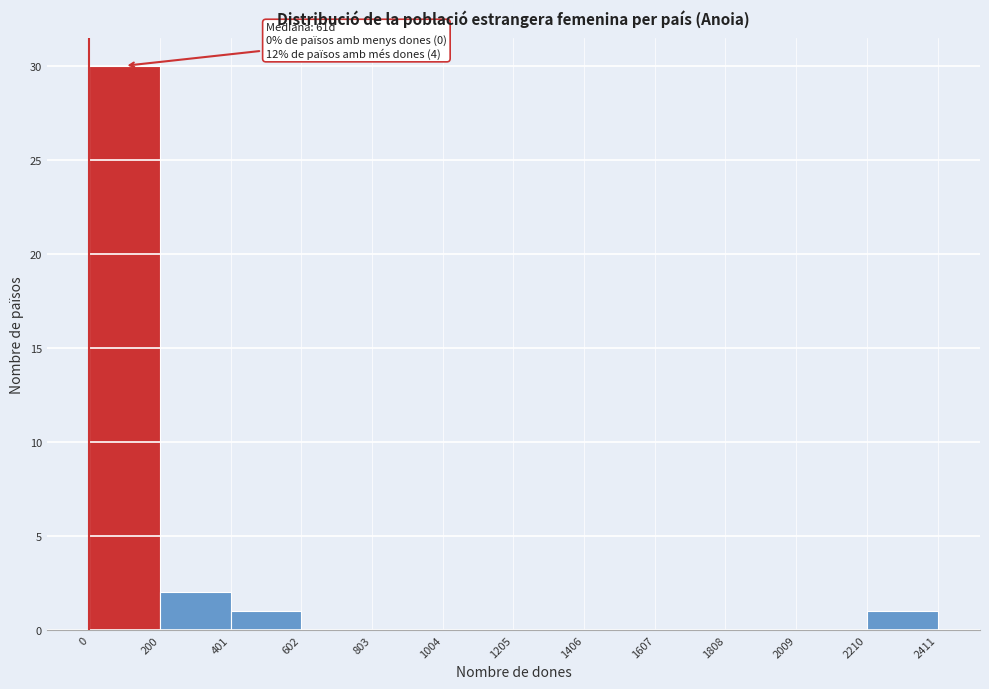

Which range on the x-axis has the tallest bar?

0 to 200